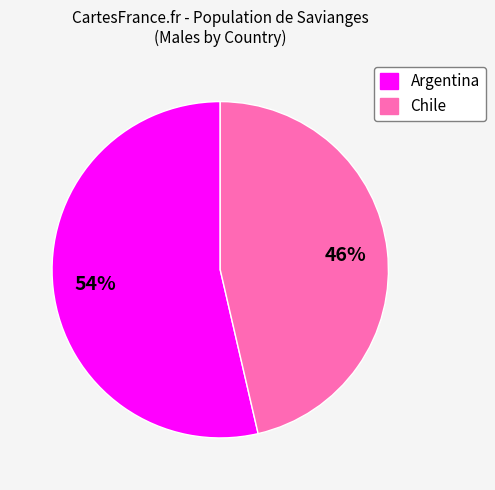

Is there any slice that represents more than half of the pie?

Yes